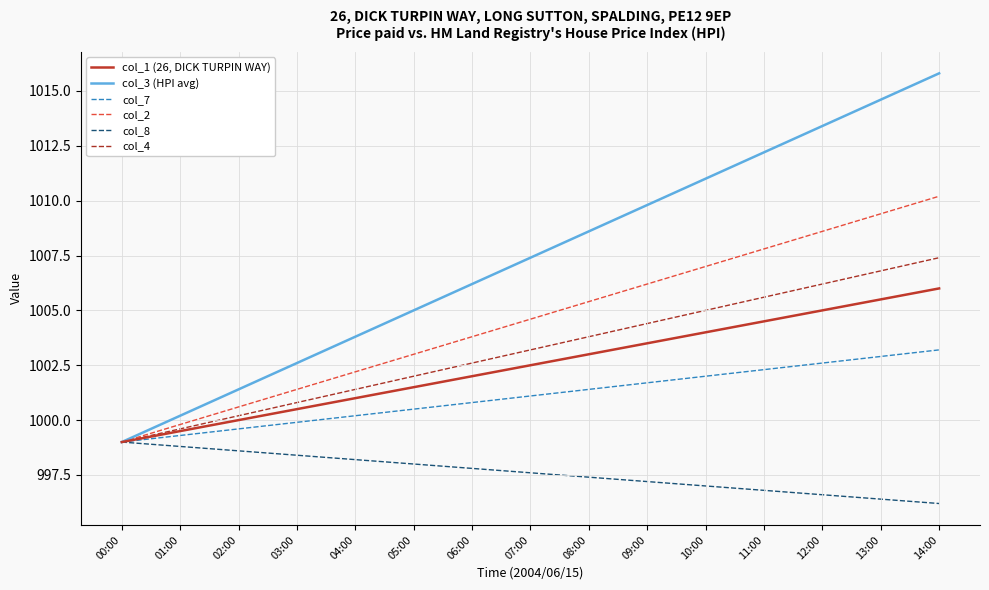

At which label does col_3 (HPI avg) first exceed 1007?

07:00